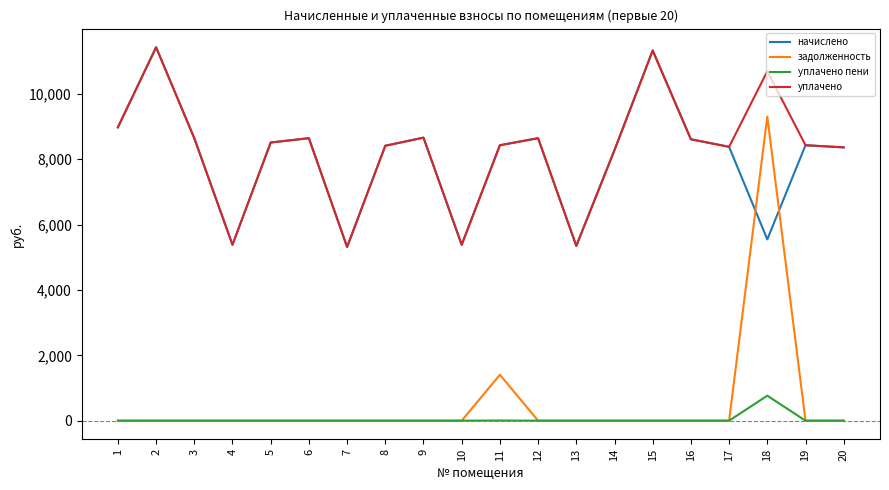

What is the difference between the maximum and minimum values in the начислено series?

6110.6